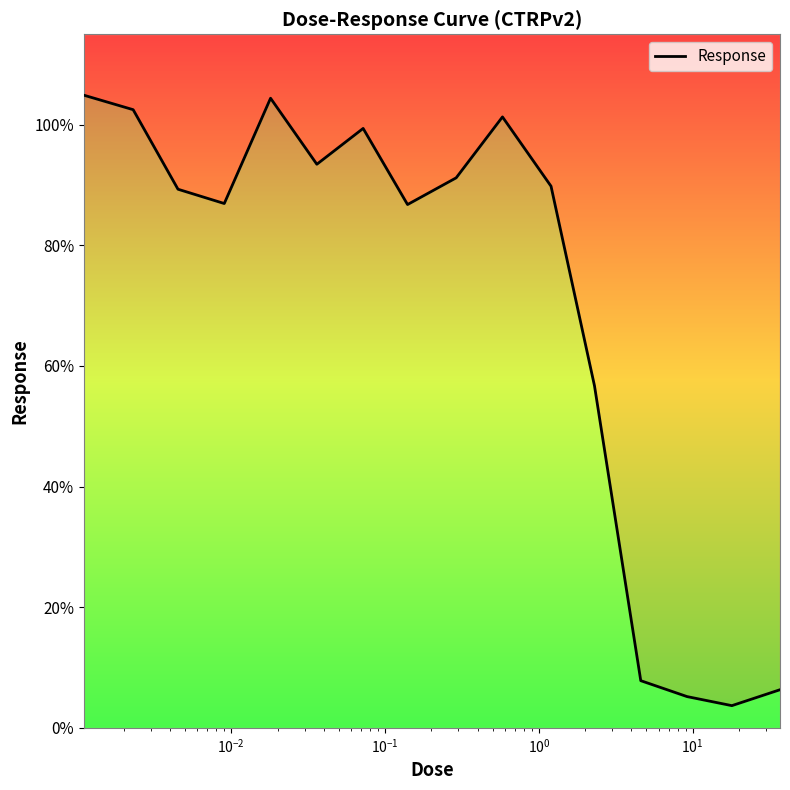

How many points are lower than both their immediate neighbors (excluding endpoints)?

4